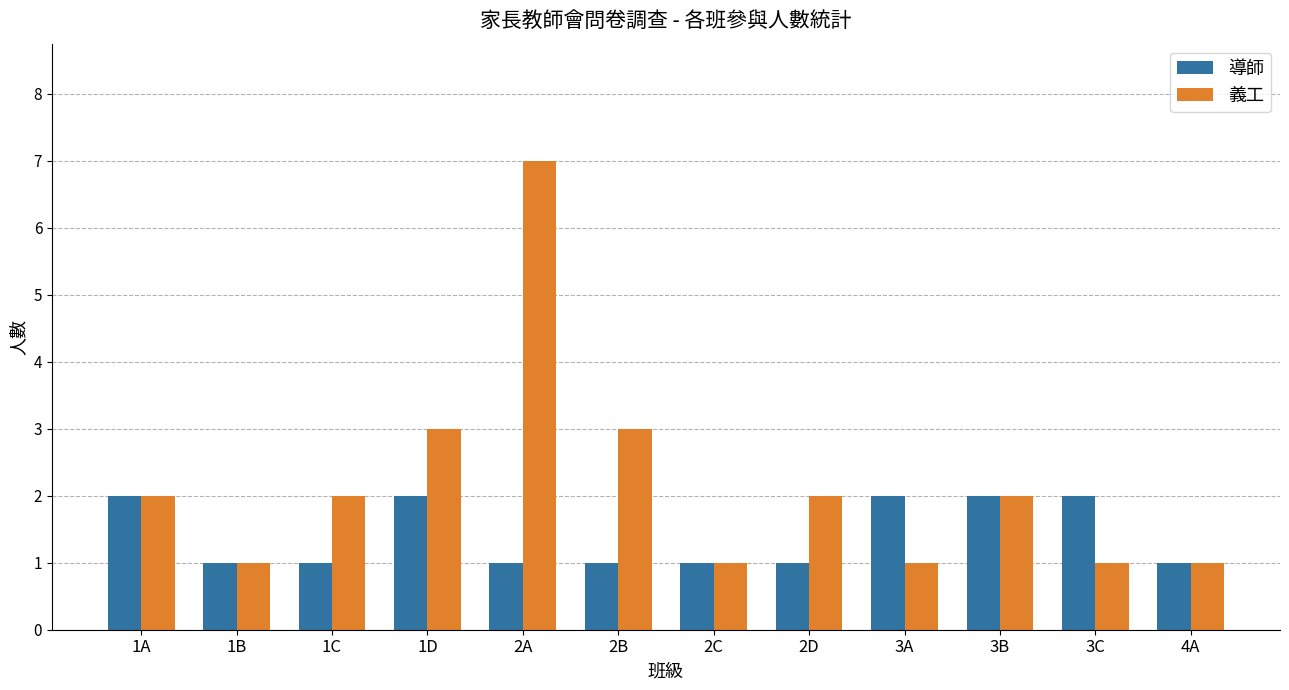

Rank the series at 1C from highest to lowest value.

義工, 導師